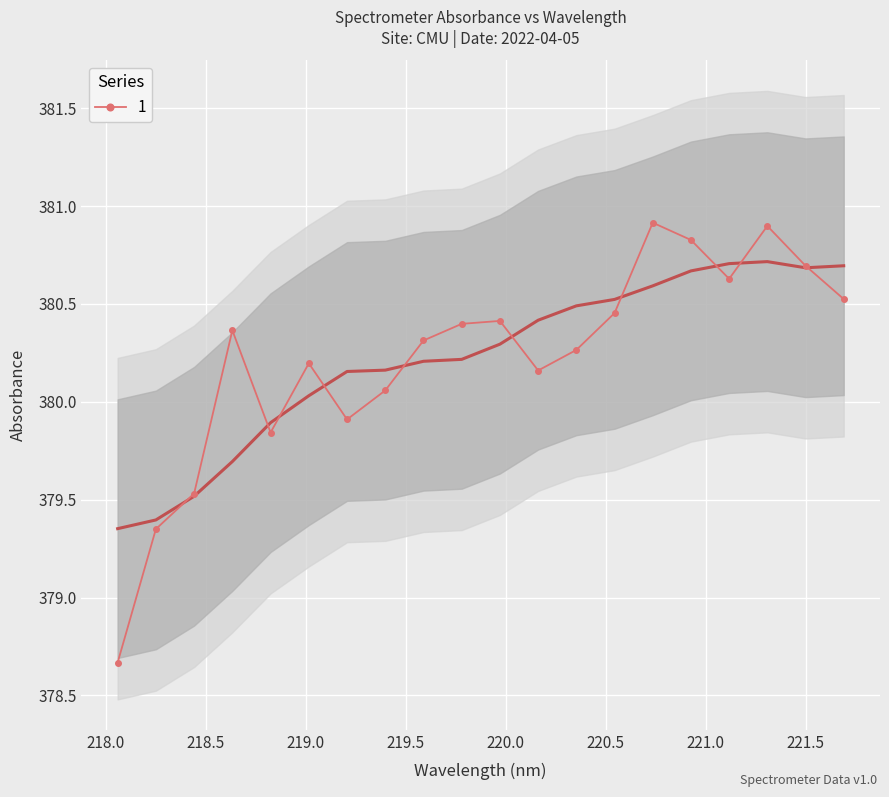

True or false: 1 has more than 0 points higher than both neighbors.

True